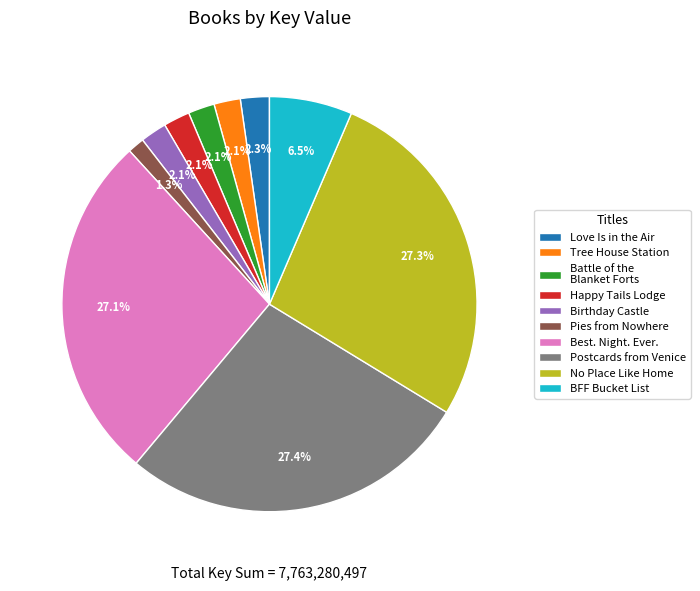

Between Birthday Castle and Pies from Nowhere, which is larger?

Birthday Castle